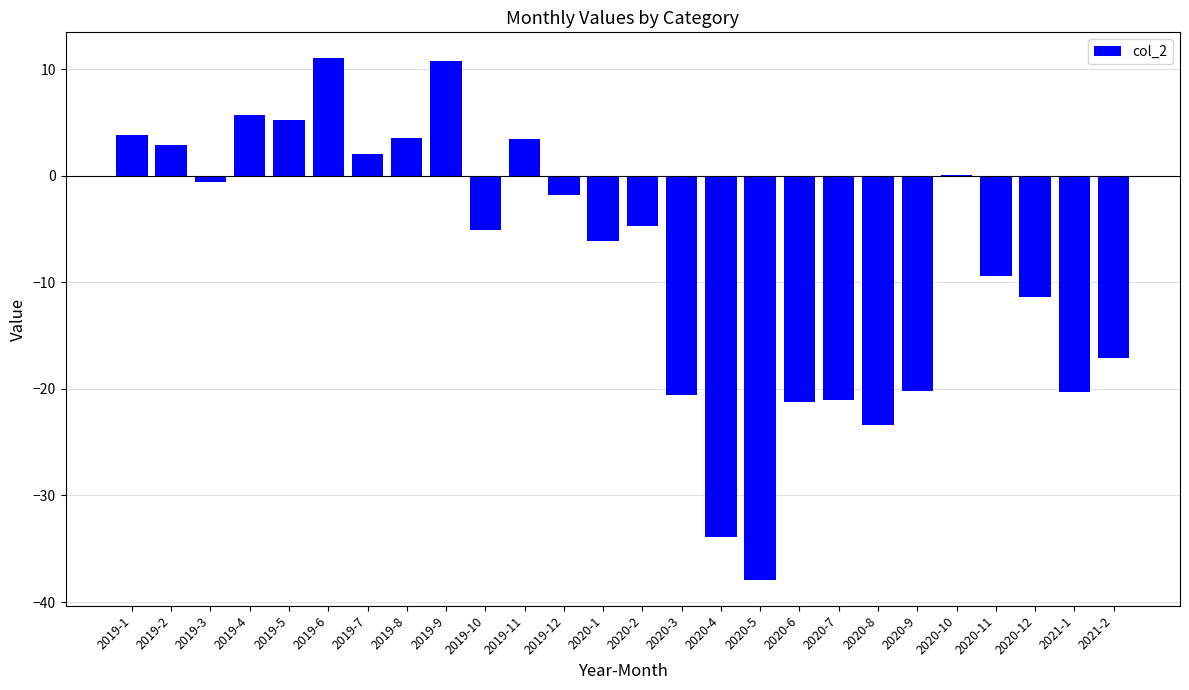

What is the sum of all values?

-206.3